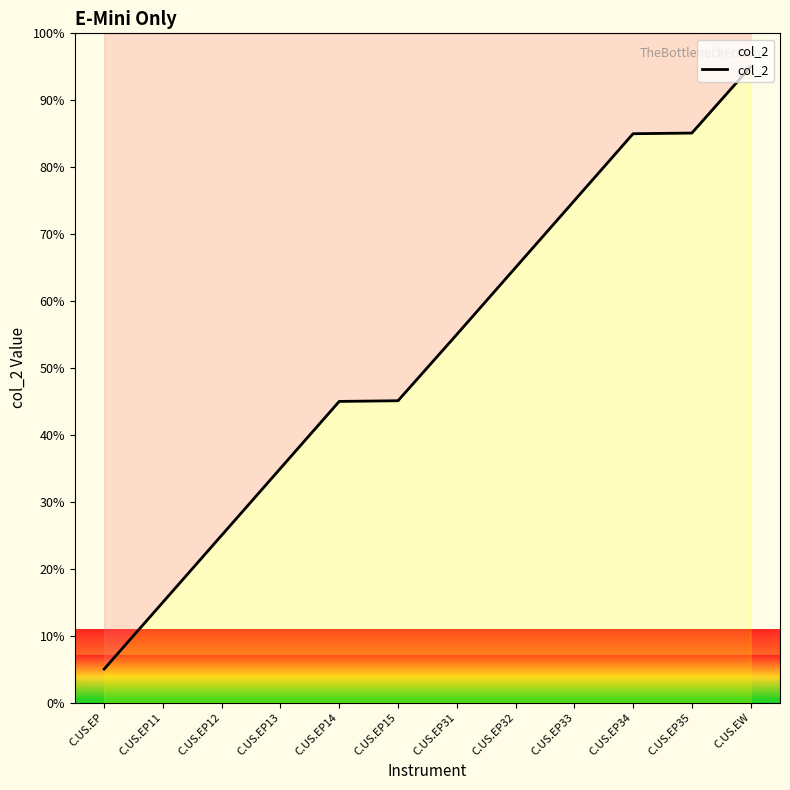

What is the sum of all values?

630.2